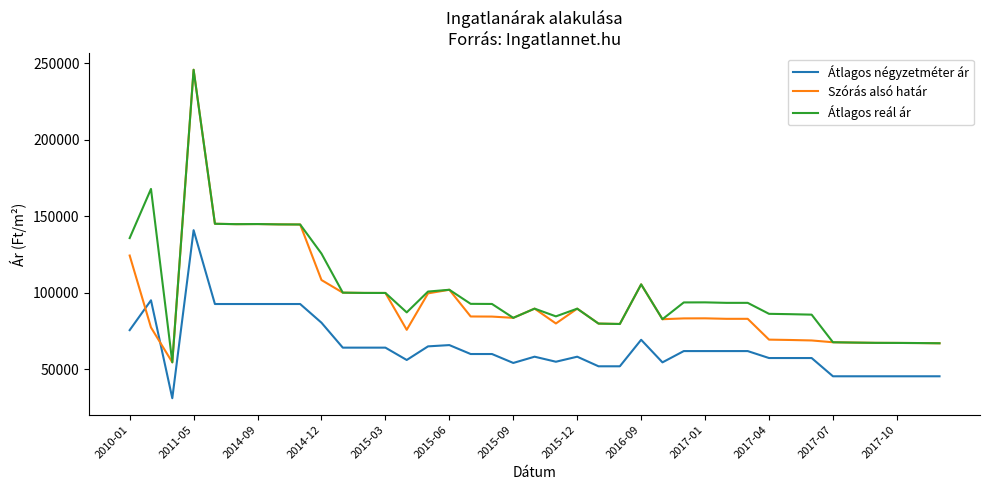

What is the maximum value shown in the chart?

245713